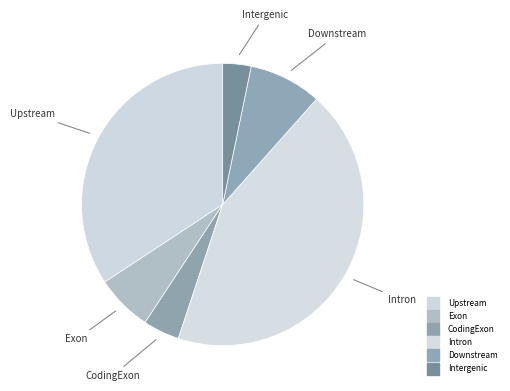

The Intergenic slice represents 11% of the pie. True or false?

False